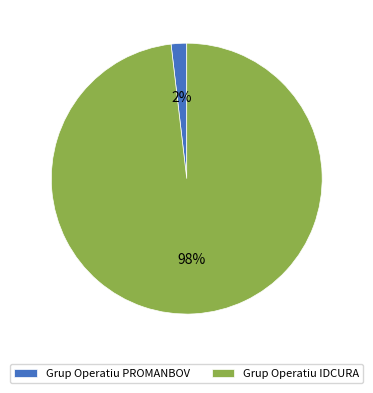

How many slices are in this pie chart?

2